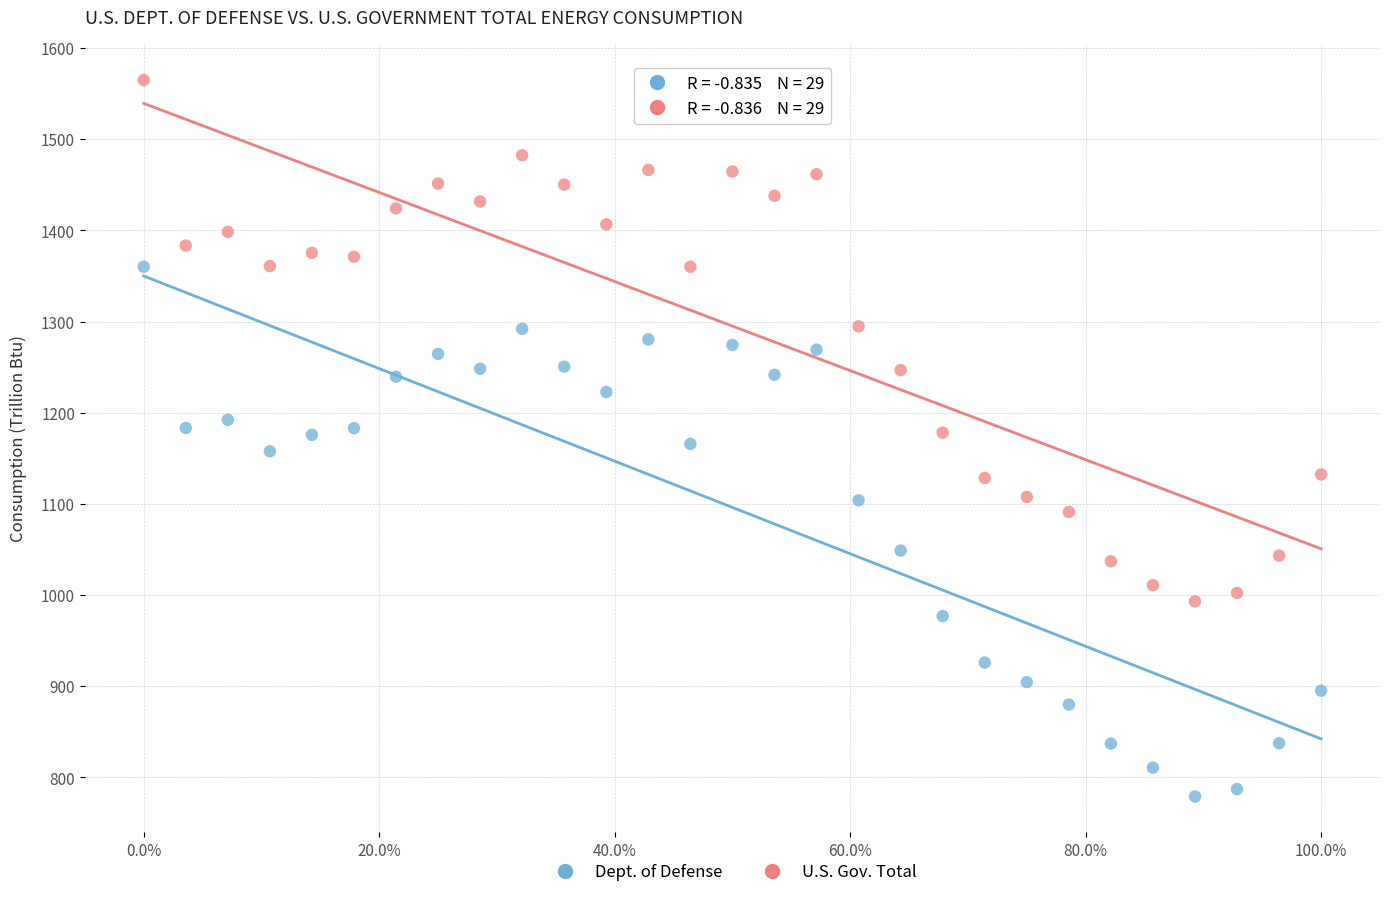

Which series reaches the maximum Y coordinate?

U.S. Gov. Total